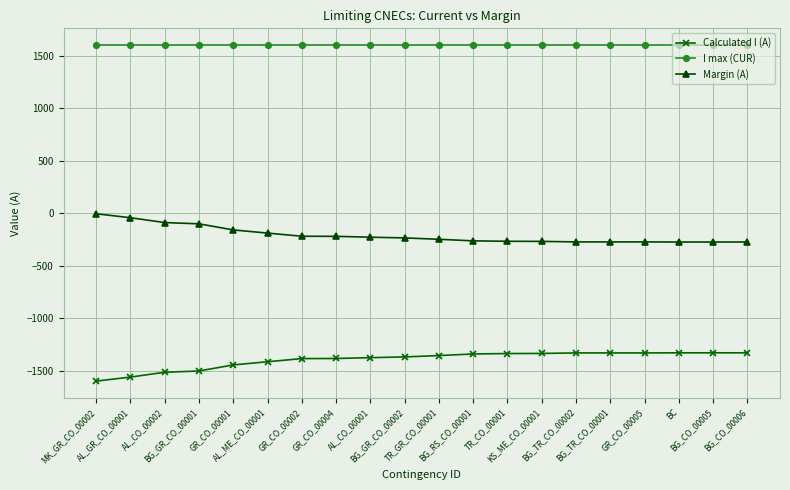

What are all the series names shown in the legend?

Calculated I (A), I max (CUR), Margin (A)